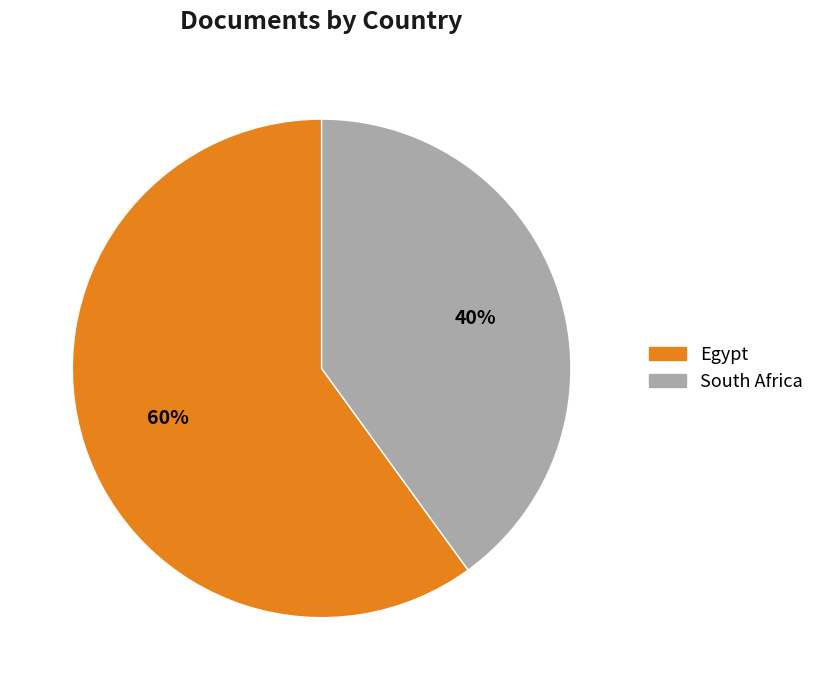

To the nearest percent, what percentage of the pie is Egypt?

60%